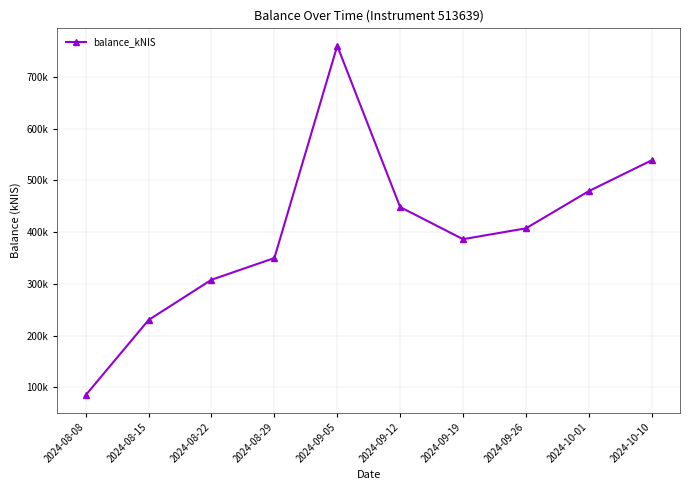

Which has a higher value, 2024-08-22 or 2024-09-12?

2024-09-12